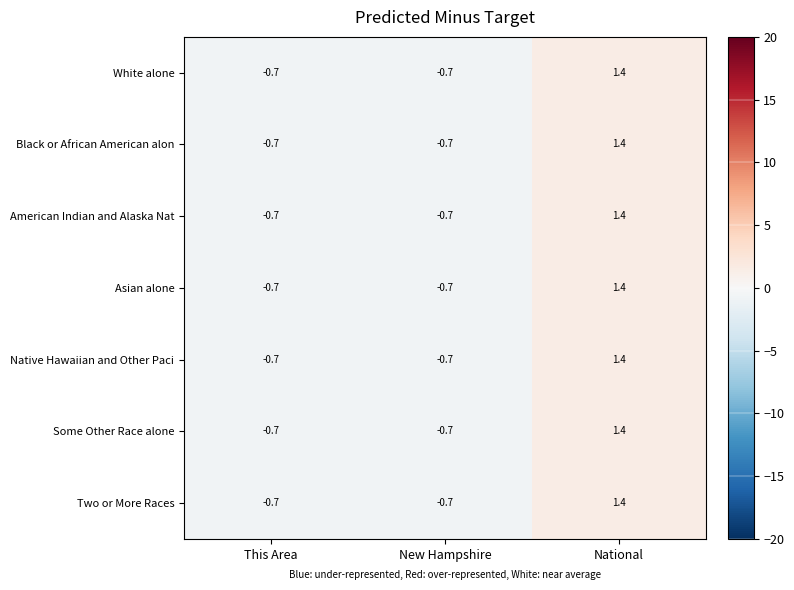

Where does the Two or More Races series first go above 0?

National